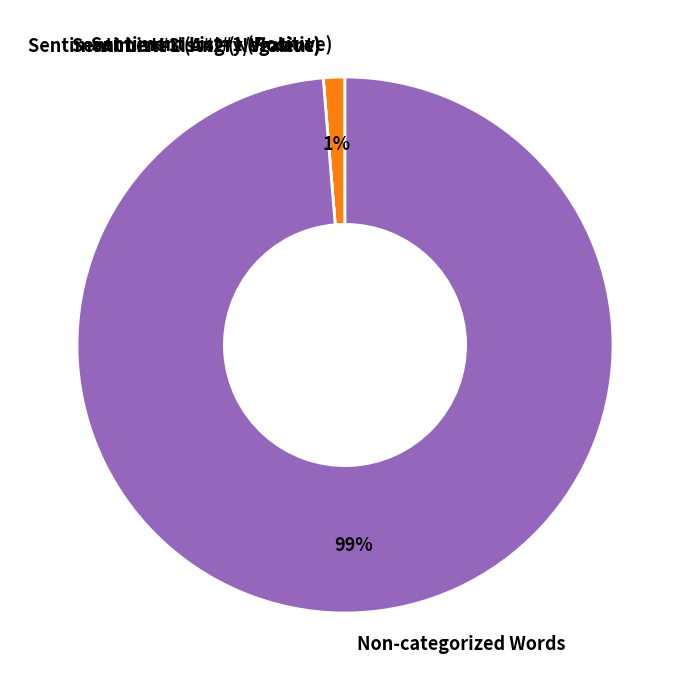

What is the majority slice?

Non-categorized Words